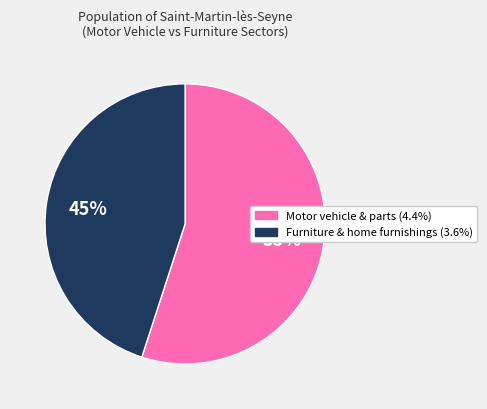

Does any single category account for the majority?

Yes